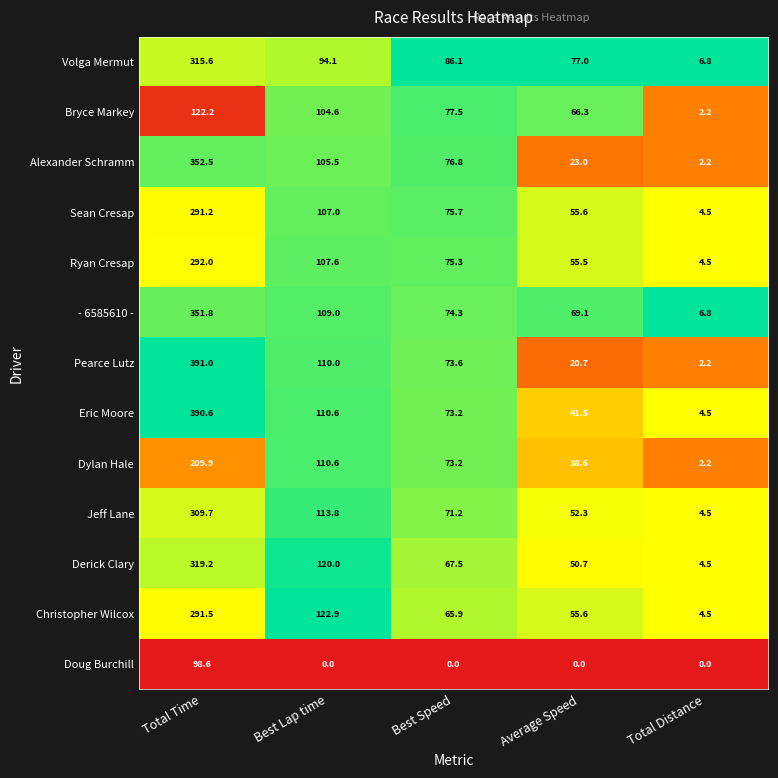

Between Best Speed and Average Speed, which series saw the biggest shift?

Alexander Schramm